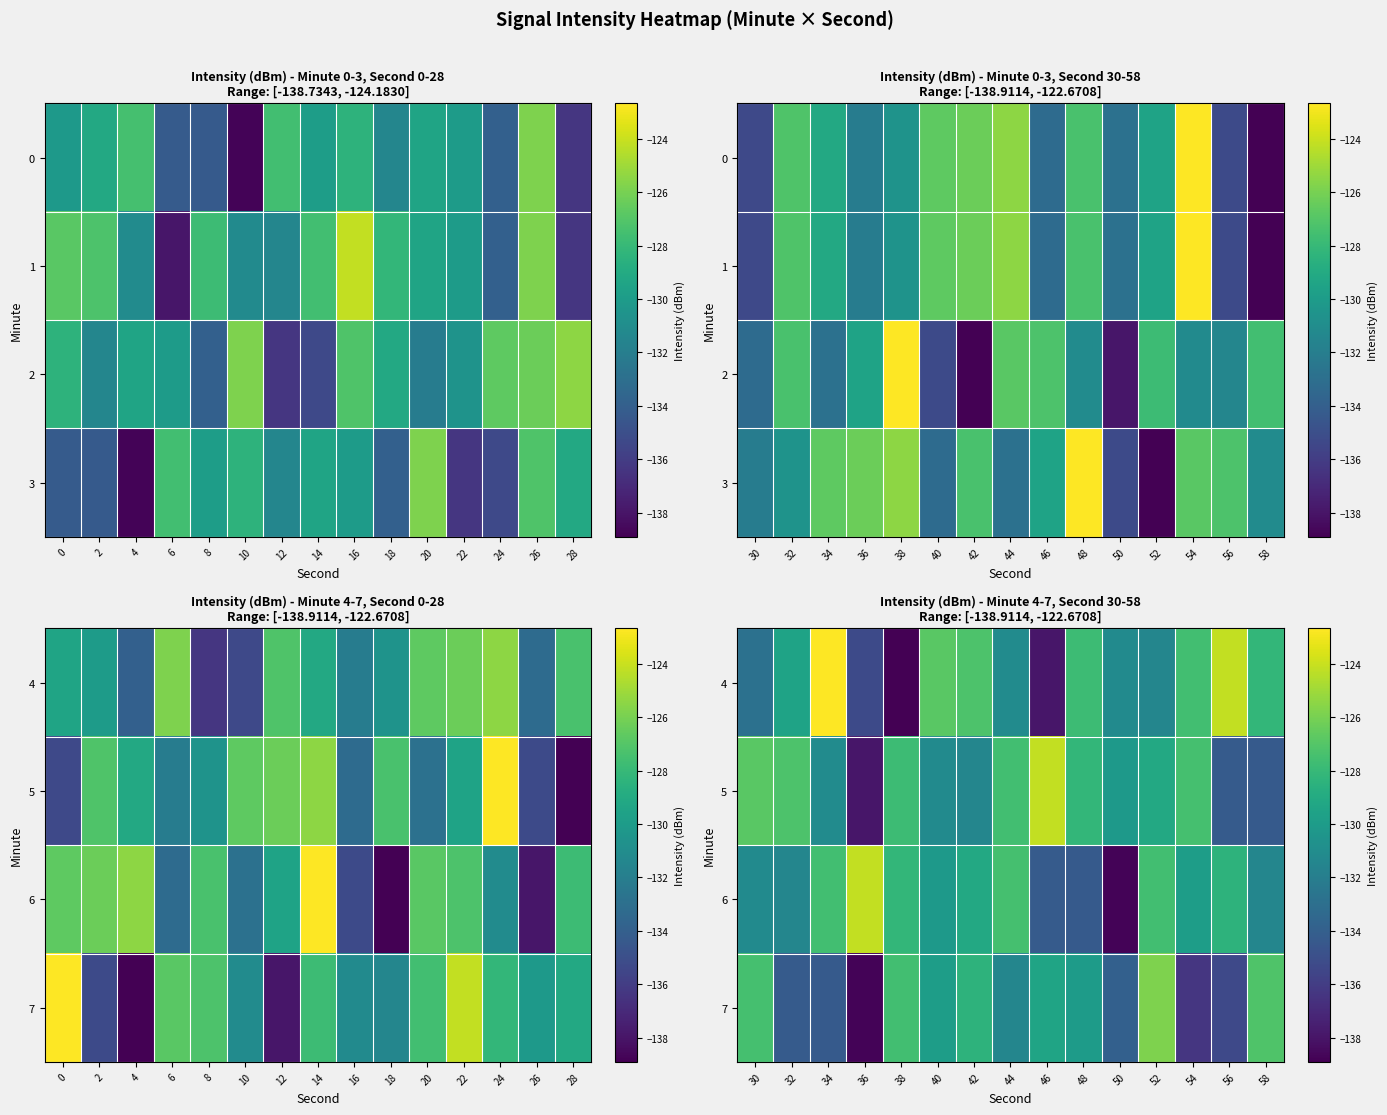

What is the difference between the second highest and second lowest values in the 5 series?

7.5